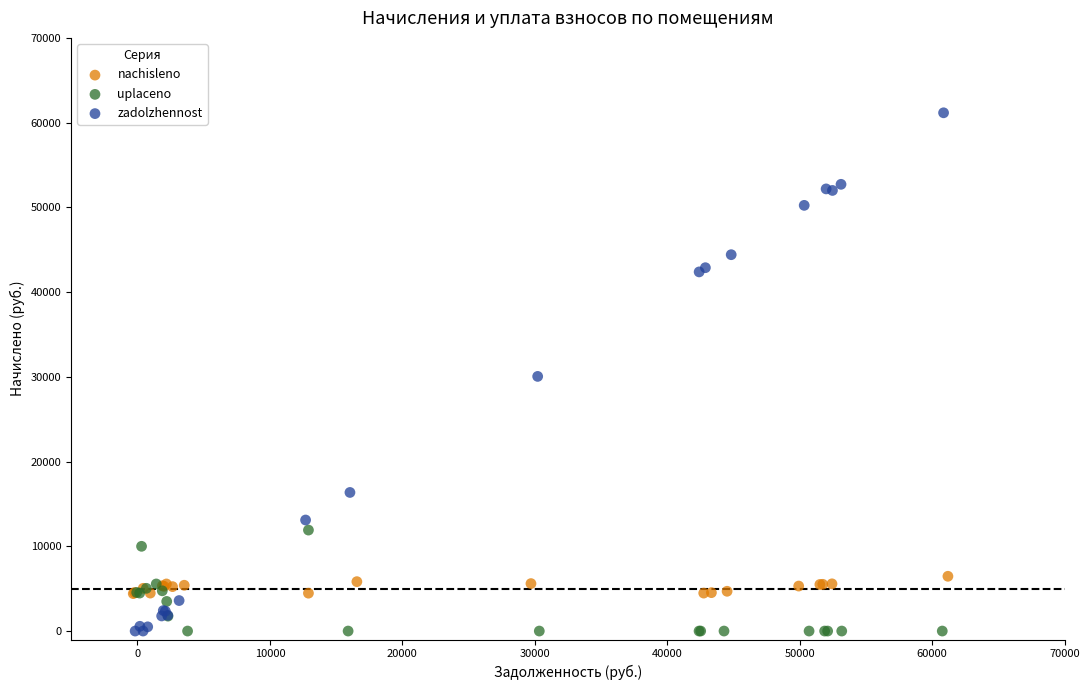

Which series contains the highest Y value?

zadolzhennost